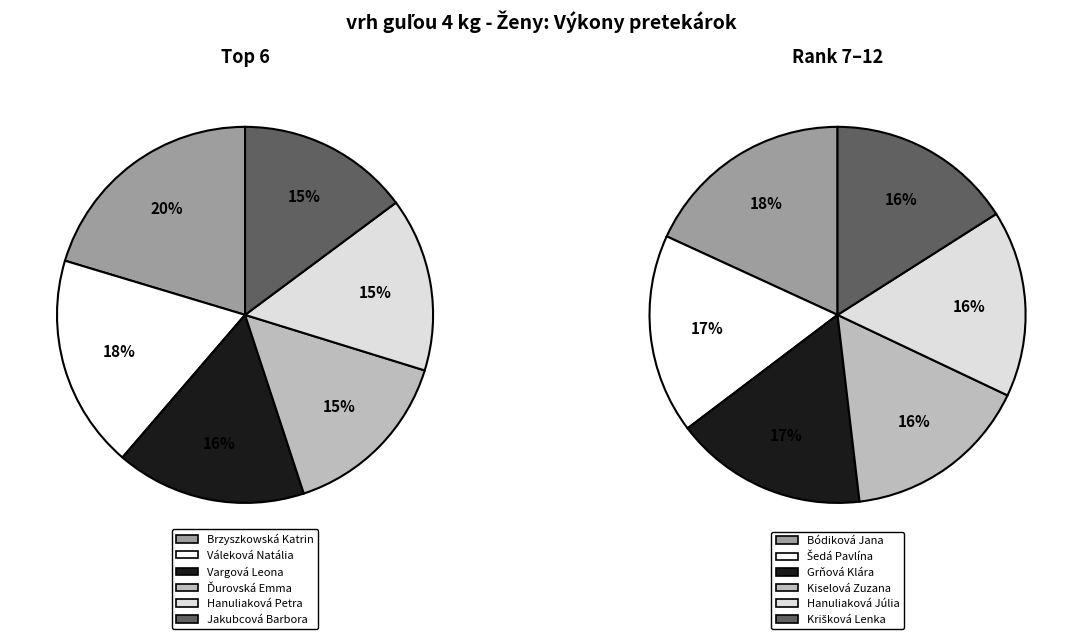

Does Kiselová Zuzana represent more than half of the total?

No